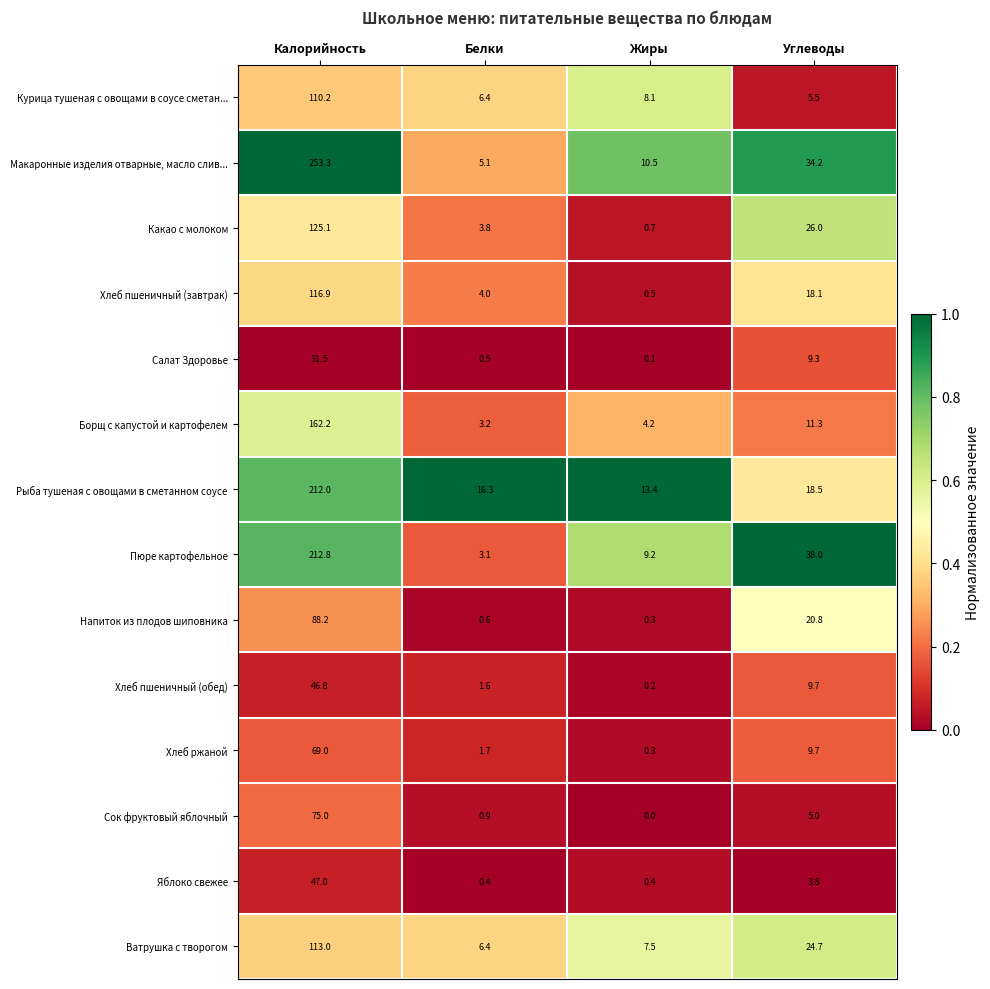

Rank the series by their maximum value, from highest to lowest.

Макаронные изделия отварные, масло слив..., Пюре картофельное, Рыба тушеная с овощами в сметанном соусе, Борщ с капустой и картофелем, Какао с молоком, Хлеб пшеничный (завтрак), Ватрушка с творогом, Курица тушеная с овощами в соусе сметан..., Напиток из плодов шиповника, Сок фруктовый яблочный, Хлеб ржаной, Яблоко свежее, Хлеб пшеничный (обед), Салат Здоровье